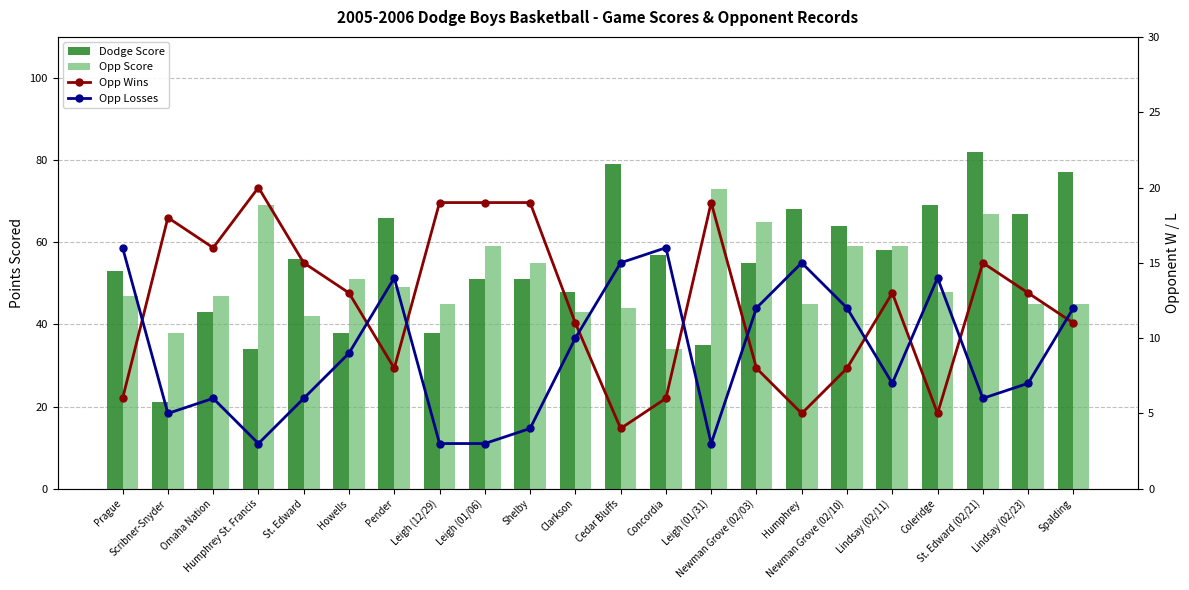

Is it true that Opp Score equals 34 at Concordia?

True